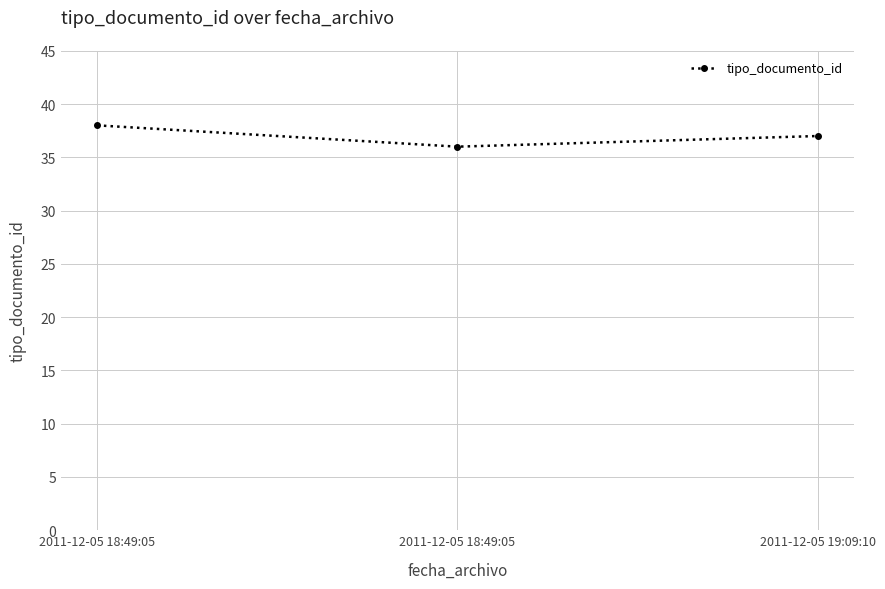

How many data points are less than 37?

1